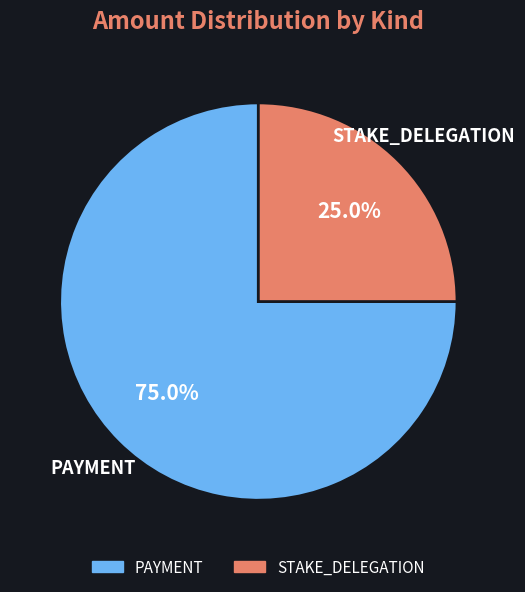

Is there any slice that represents more than half of the pie?

Yes